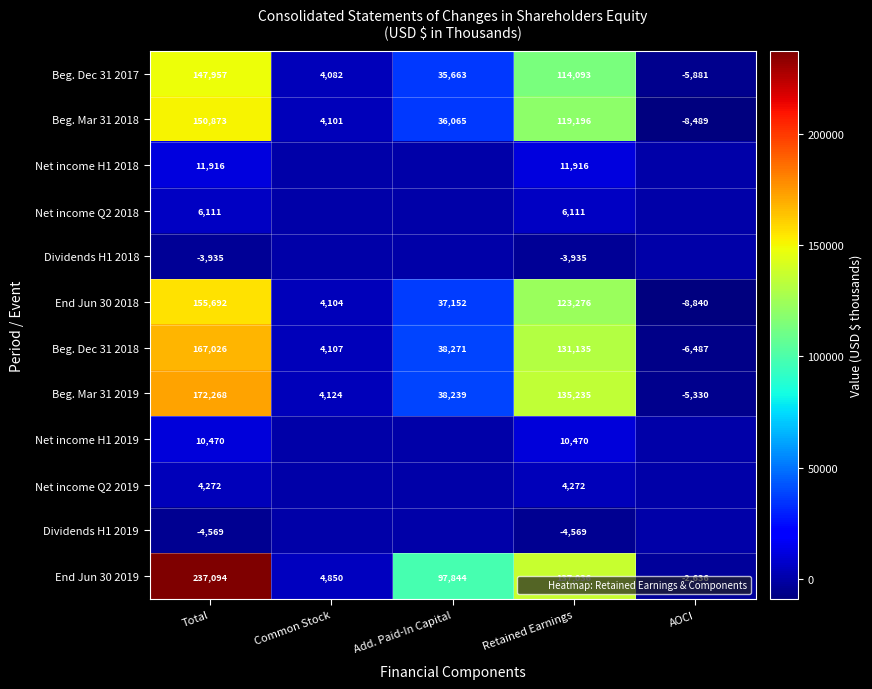

At which category is the sum across all series the highest?

Total